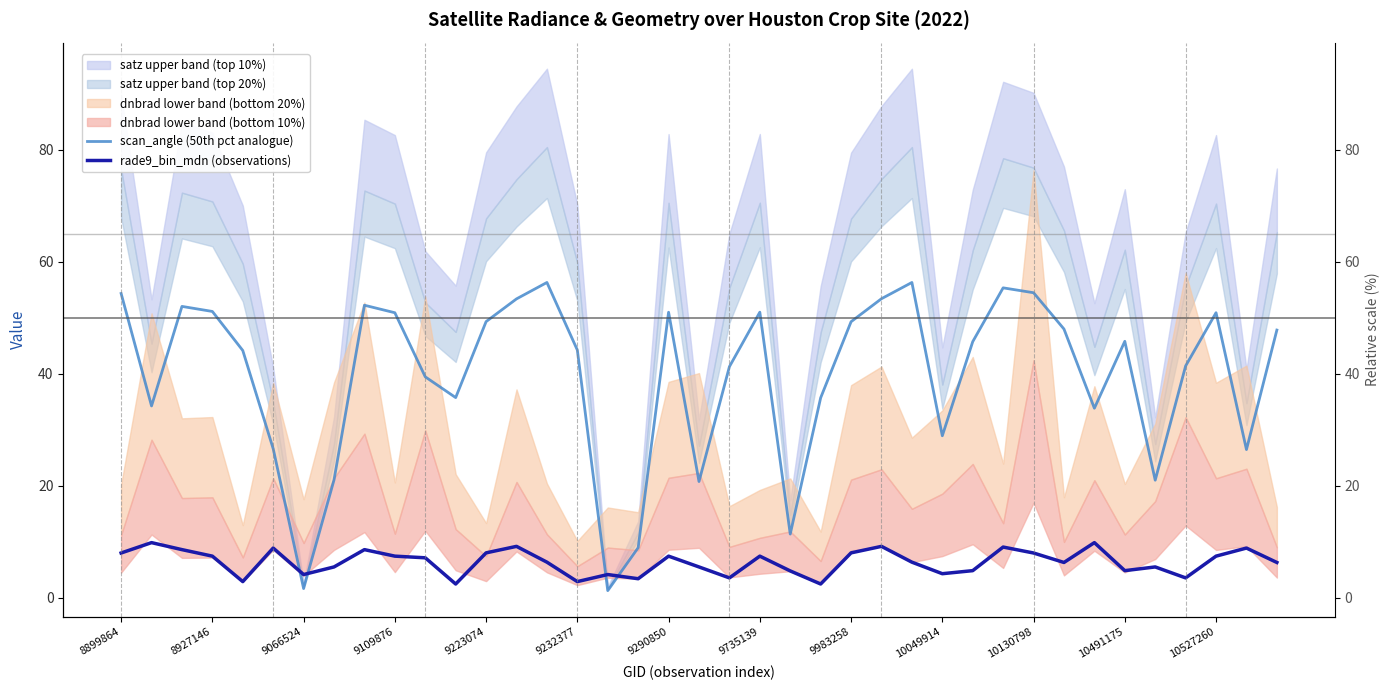

Rank the series by their average value, from lowest to highest.

rade9_bin_mdn (observations), scan_angle (50th pct analogue)